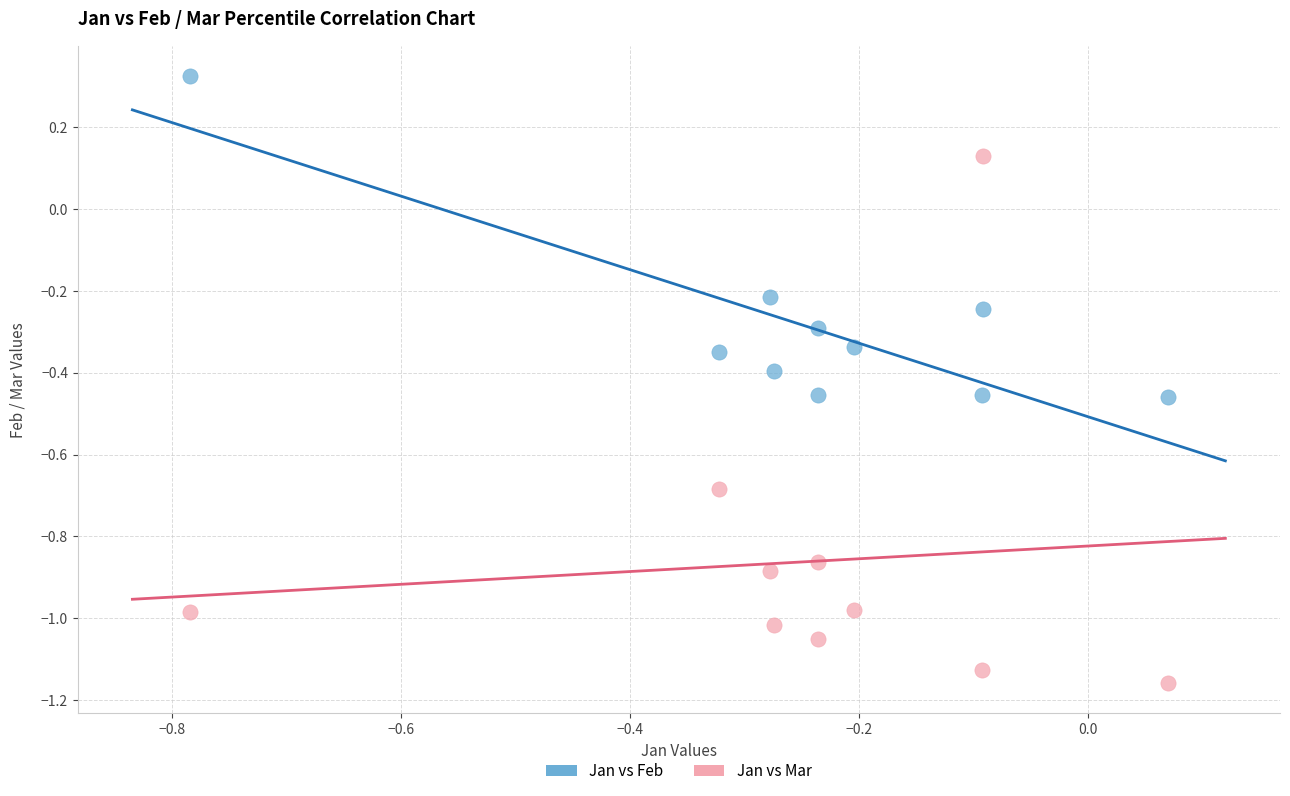

Across all data points, what is the range of Y values (max minus min)?

1.5